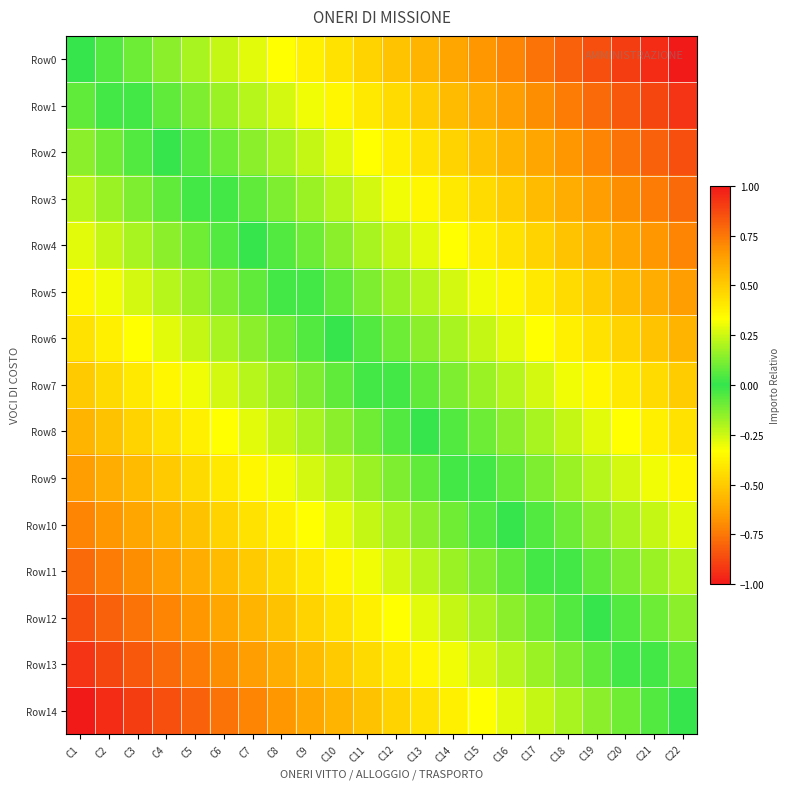

Reading left to right, transcribe all the data shown in this chart.

Row0: C1=0.0	C2=-0.0	C3=-0.1	C4=-0.1	C5=-0.2	C6=-0.2	C7=-0.3	C8=-0.3	C9=-0.4	C10=-0.4	C11=-0.5	C12=-0.5	C13=-0.6	C14=-0.6	C15=-0.7	C16=-0.7	C17=-0.8	C18=-0.8	C19=-0.9	C20=-0.9	C21=-1.0	C22=-1.0
Row1: C1=0.1	C2=0.0	C3=-0.0	C4=-0.1	C5=-0.1	C6=-0.2	C7=-0.2	C8=-0.3	C9=-0.3	C10=-0.4	C11=-0.4	C12=-0.5	C13=-0.5	C14=-0.5	C15=-0.6	C16=-0.6	C17=-0.7	C18=-0.7	C19=-0.8	C20=-0.8	C21=-0.9	C22=-0.9
Row2: C1=0.1	C2=0.1	C3=0.0	C4=0.0	C5=-0.0	C6=-0.1	C7=-0.1	C8=-0.2	C9=-0.2	C10=-0.3	C11=-0.3	C12=-0.4	C13=-0.4	C14=-0.5	C15=-0.5	C16=-0.6	C17=-0.6	C18=-0.7	C19=-0.7	C20=-0.8	C21=-0.8	C22=-0.9
Row3: C1=0.2	C2=0.2	C3=0.1	C4=0.1	C5=0.0	C6=-0.0	C7=-0.1	C8=-0.1	C9=-0.2	C10=-0.2	C11=-0.3	C12=-0.3	C13=-0.4	C14=-0.4	C15=-0.5	C16=-0.5	C17=-0.5	C18=-0.6	C19=-0.6	C20=-0.7	C21=-0.7	C22=-0.8
Row4: C1=0.3	C2=0.2	C3=0.2	C4=0.1	C5=0.1	C6=0.0	C7=0.0	C8=-0.0	C9=-0.1	C10=-0.1	C11=-0.2	C12=-0.2	C13=-0.3	C14=-0.3	C15=-0.4	C16=-0.4	C17=-0.5	C18=-0.5	C19=-0.6	C20=-0.6	C21=-0.7	C22=-0.7
Row5: C1=0.4	C2=0.3	C3=0.3	C4=0.2	C5=0.2	C6=0.1	C7=0.1	C8=0.0	C9=-0.0	C10=-0.1	C11=-0.1	C12=-0.2	C13=-0.2	C14=-0.3	C15=-0.3	C16=-0.4	C17=-0.4	C18=-0.5	C19=-0.5	C20=-0.5	C21=-0.6	C22=-0.6
Row6: C1=0.4	C2=0.4	C3=0.3	C4=0.3	C5=0.2	C6=0.2	C7=0.1	C8=0.1	C9=0.0	C10=0.0	C11=-0.0	C12=-0.1	C13=-0.1	C14=-0.2	C15=-0.2	C16=-0.3	C17=-0.3	C18=-0.4	C19=-0.4	C20=-0.5	C21=-0.5	C22=-0.6
Row7: C1=0.5	C2=0.5	C3=0.4	C4=0.4	C5=0.3	C6=0.3	C7=0.2	C8=0.2	C9=0.1	C10=0.1	C11=0.0	C12=-0.0	C13=-0.1	C14=-0.1	C15=-0.2	C16=-0.2	C17=-0.3	C18=-0.3	C19=-0.4	C20=-0.4	C21=-0.5	C22=-0.5
Row8: C1=0.6	C2=0.5	C3=0.5	C4=0.4	C5=0.4	C6=0.3	C7=0.3	C8=0.2	C9=0.2	C10=0.1	C11=0.1	C12=0.0	C13=0.0	C14=-0.0	C15=-0.1	C16=-0.1	C17=-0.2	C18=-0.2	C19=-0.3	C20=-0.3	C21=-0.4	C22=-0.4
Row9: C1=0.6	C2=0.6	C3=0.5	C4=0.5	C5=0.5	C6=0.4	C7=0.4	C8=0.3	C9=0.3	C10=0.2	C11=0.2	C12=0.1	C13=0.1	C14=0.0	C15=-0.0	C16=-0.1	C17=-0.1	C18=-0.2	C19=-0.2	C20=-0.3	C21=-0.3	C22=-0.4
Row10: C1=0.7	C2=0.7	C3=0.6	C4=0.6	C5=0.5	C6=0.5	C7=0.4	C8=0.4	C9=0.3	C10=0.3	C11=0.2	C12=0.2	C13=0.1	C14=0.1	C15=0.0	C16=0.0	C17=-0.0	C18=-0.1	C19=-0.1	C20=-0.2	C21=-0.2	C22=-0.3
Row11: C1=0.8	C2=0.7	C3=0.7	C4=0.6	C5=0.6	C6=0.5	C7=0.5	C8=0.5	C9=0.4	C10=0.4	C11=0.3	C12=0.3	C13=0.2	C14=0.2	C15=0.1	C16=0.1	C17=0.0	C18=-0.0	C19=-0.1	C20=-0.1	C21=-0.2	C22=-0.2
Row12: C1=0.9	C2=0.8	C3=0.8	C4=0.7	C5=0.7	C6=0.6	C7=0.6	C8=0.5	C9=0.5	C10=0.4	C11=0.4	C12=0.3	C13=0.3	C14=0.2	C15=0.2	C16=0.1	C17=0.1	C18=0.0	C19=0.0	C20=-0.0	C21=-0.1	C22=-0.1
Row13: C1=0.9	C2=0.9	C3=0.8	C4=0.8	C5=0.7	C6=0.7	C7=0.6	C8=0.6	C9=0.5	C10=0.5	C11=0.5	C12=0.4	C13=0.4	C14=0.3	C15=0.3	C16=0.2	C17=0.2	C18=0.1	C19=0.1	C20=0.0	C21=-0.0	C22=-0.1
Row14: C1=1.0	C2=1.0	C3=0.9	C4=0.9	C5=0.8	C6=0.8	C7=0.7	C8=0.7	C9=0.6	C10=0.6	C11=0.5	C12=0.5	C13=0.4	C14=0.4	C15=0.3	C16=0.3	C17=0.2	C18=0.2	C19=0.1	C20=0.1	C21=0.0	C22=0.0